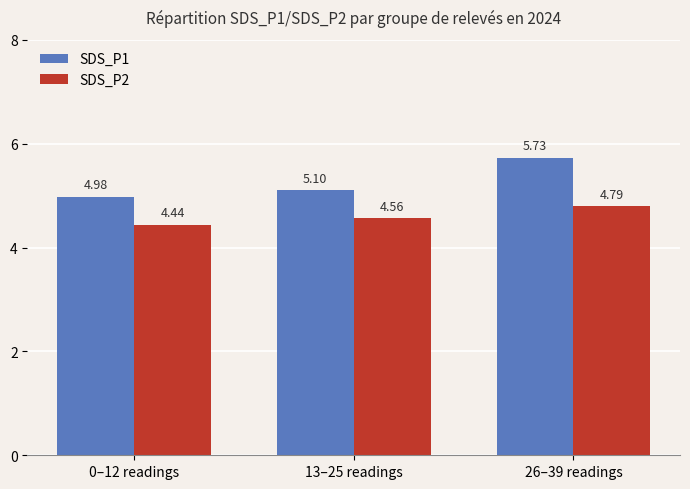

Rank the series by their maximum value, from highest to lowest.

SDS_P1, SDS_P2